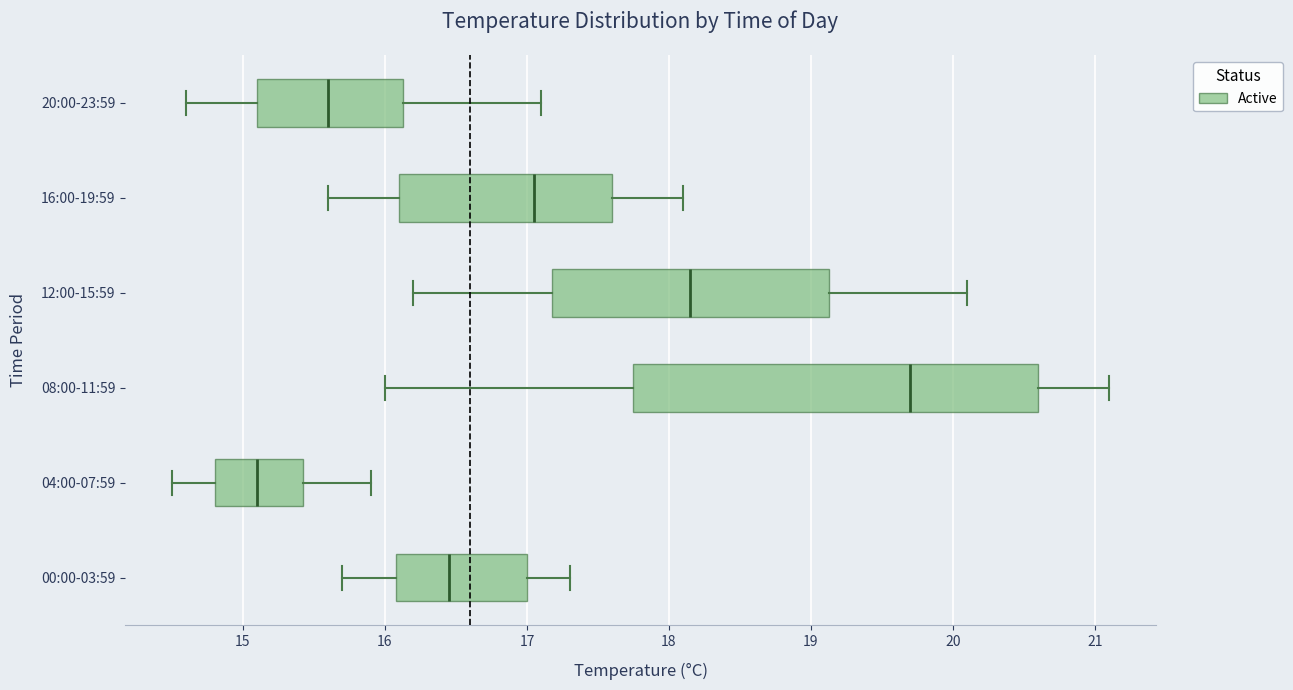

Where does the median line of the box for 04:00-07:59 sit on the x-axis? The values are not printed on the chart, so give them approximately, as read against the axis.

15.1